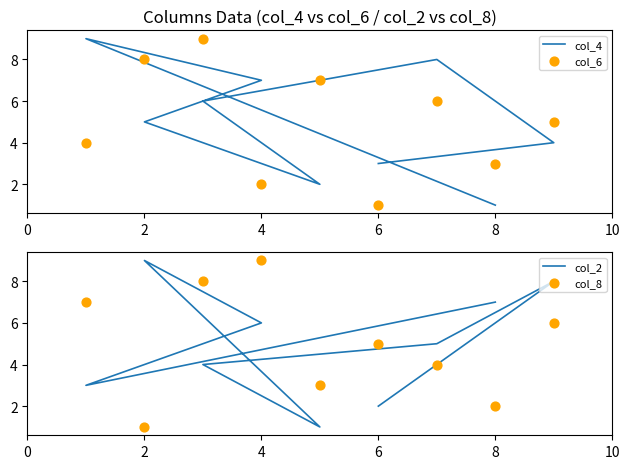

Which series reaches the maximum Y coordinate?

col_4